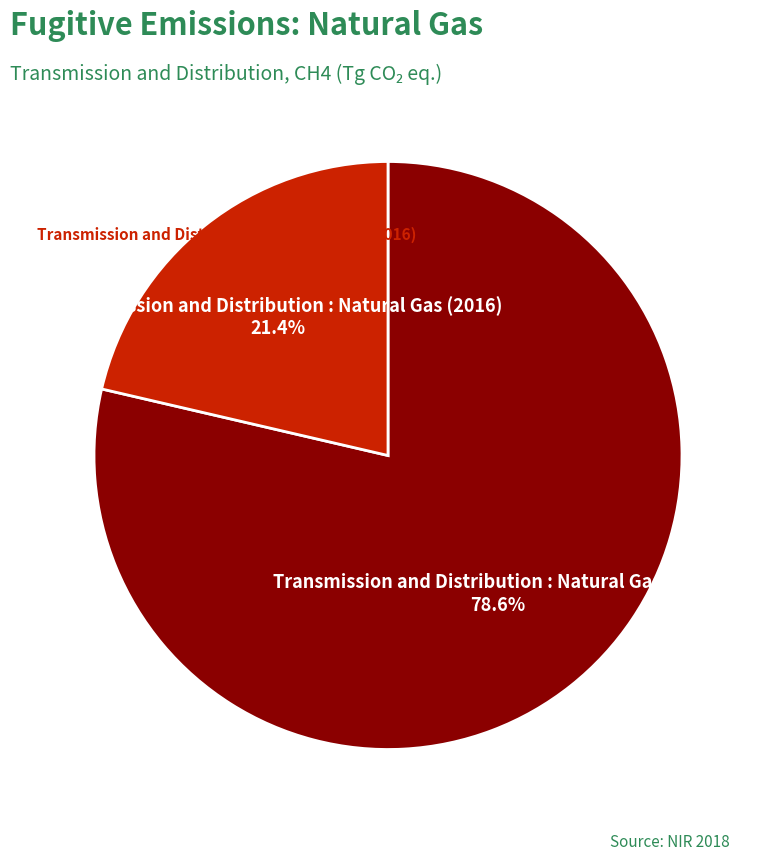

How much of the chart is everything except Transmission and Distribution : Natural Gas (2015)?

21.4%